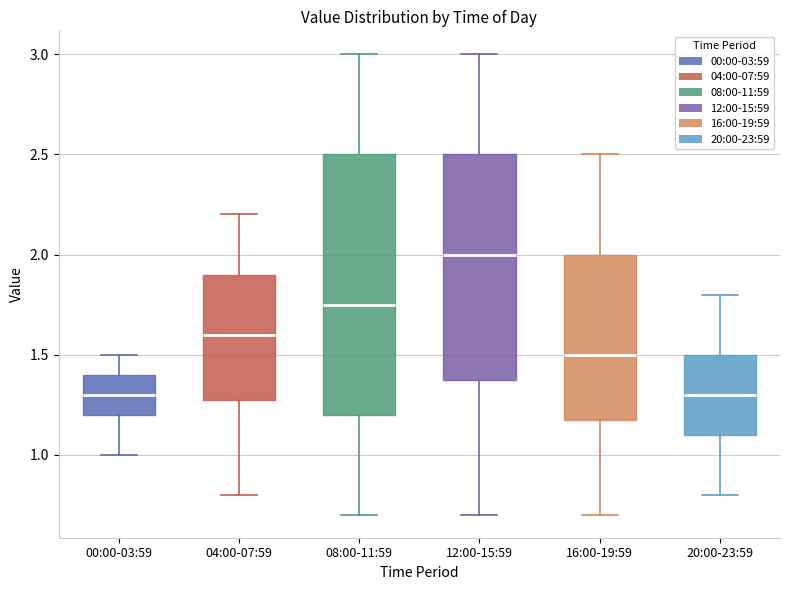

Which box is the tallest, from its lower edge to its upper edge?

08:00-11:59